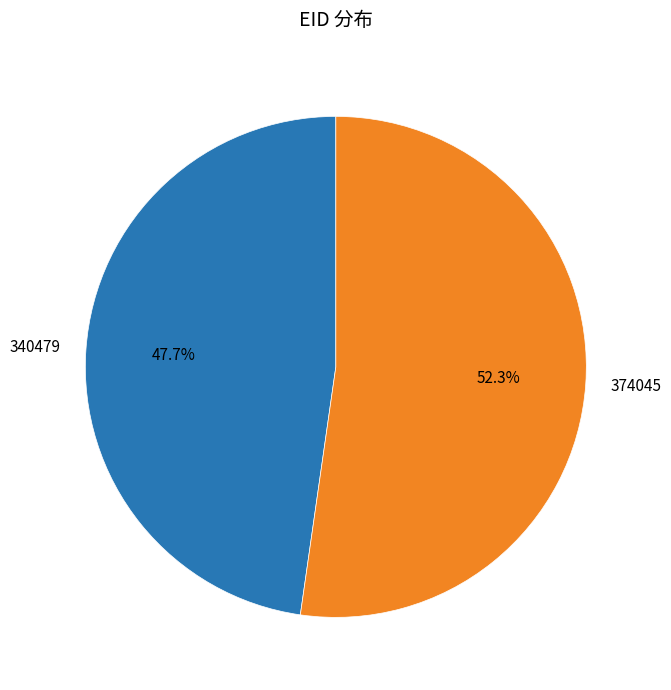

To the nearest percent, what is the difference between the 340479 and 374045 slice percentages?

5%